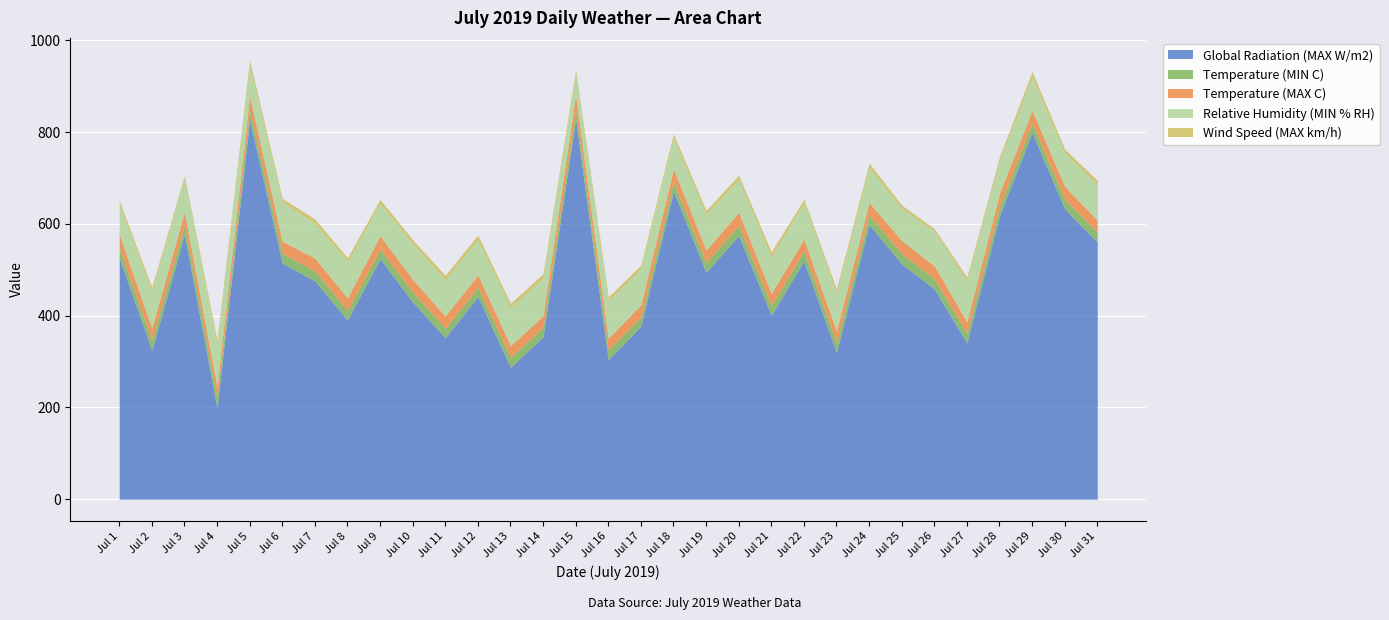

List the series in order of their peak value, highest first.

Global Radiation (MAX W/m2), Relative Humidity (MIN % RH), Temperature (MAX C), Temperature (MIN C), Wind Speed (MAX km/h)